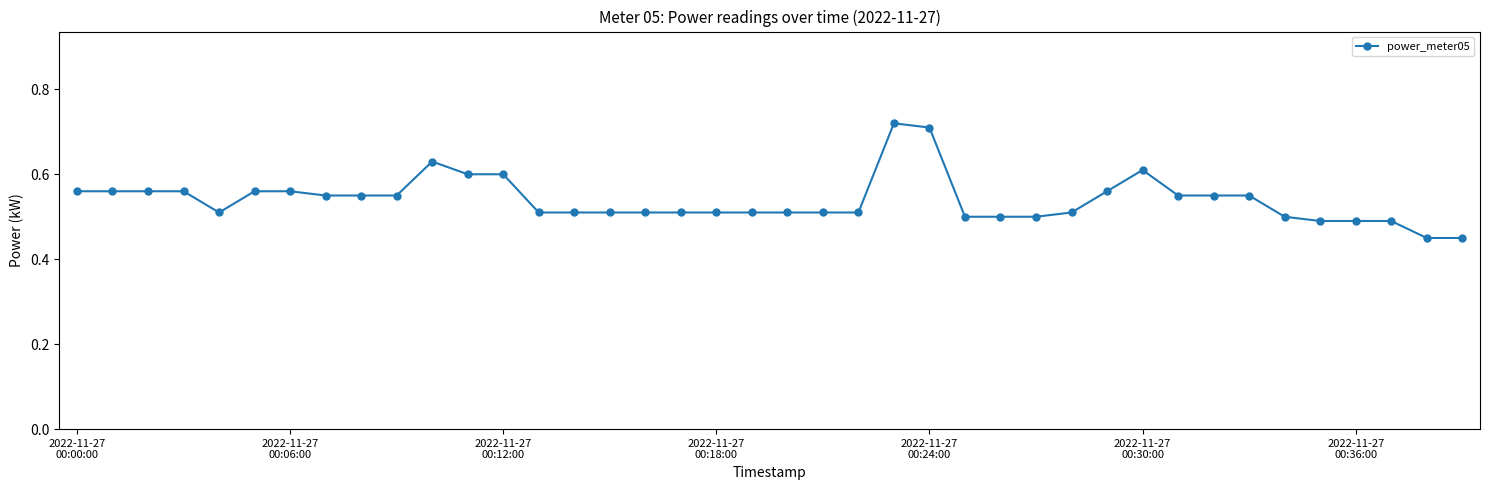

How many values are between 0 and 1?

40